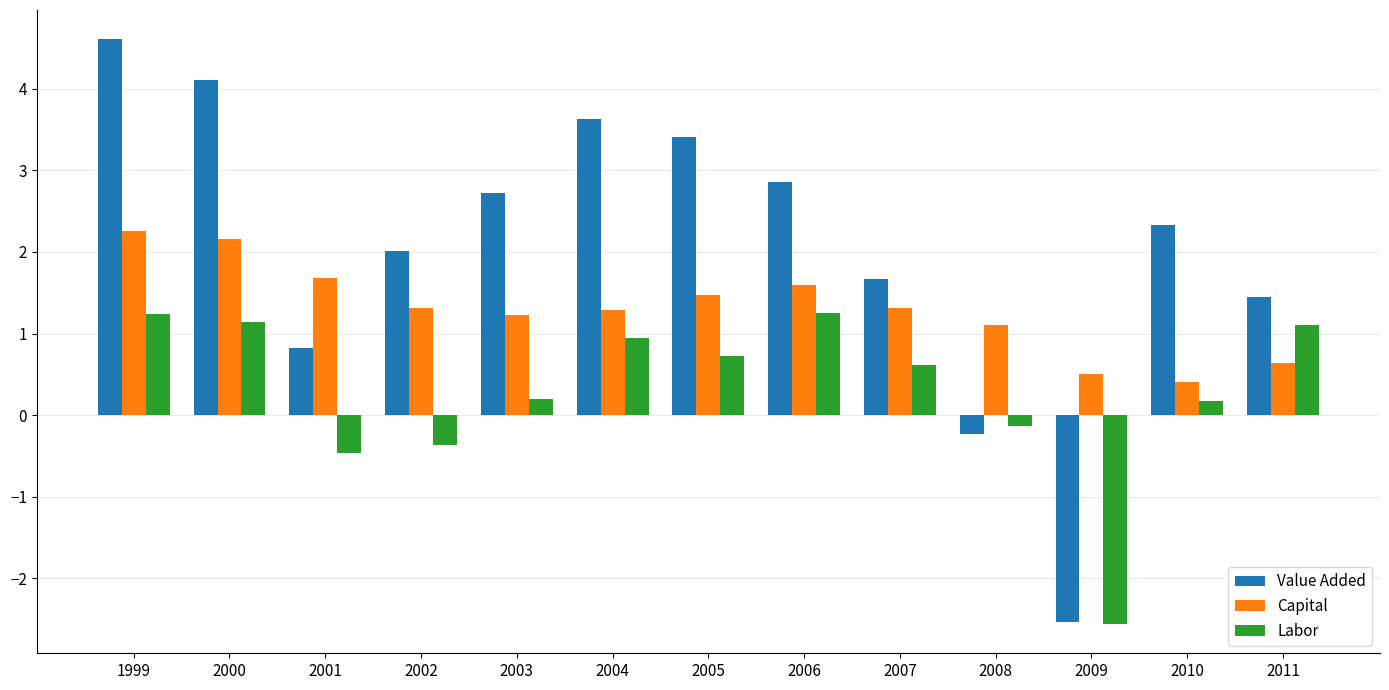

Reading left to right, transcribe all the data shown in this chart.

Value Added: 4.6	4.1	0.8	2.0	2.7	3.6	3.4	2.9	1.7	-0.2	-2.5	2.3	1.5
Capital: 2.3	2.2	1.7	1.3	1.2	1.3	1.5	1.6	1.3	1.1	0.5	0.4	0.6
Labor: 1.2	1.1	-0.5	-0.4	0.2	1.0	0.7	1.2	0.6	-0.1	-2.6	0.2	1.1